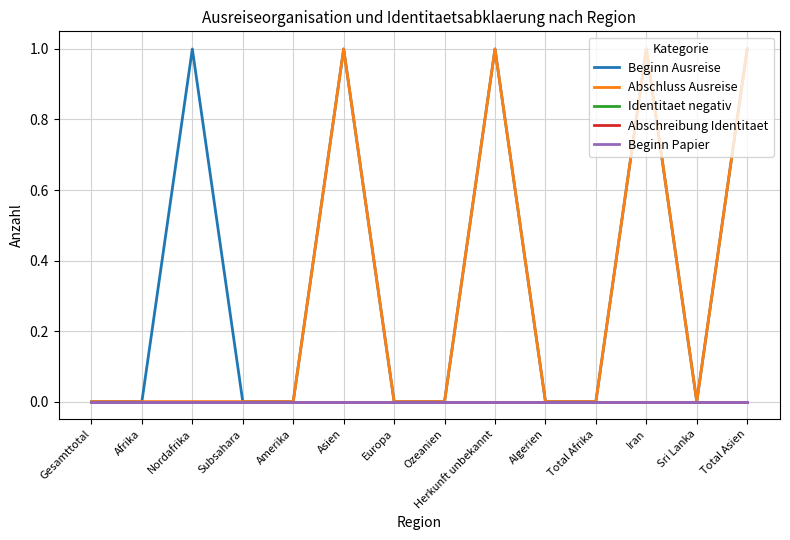

Is this an area chart (filled region under the line)?

No